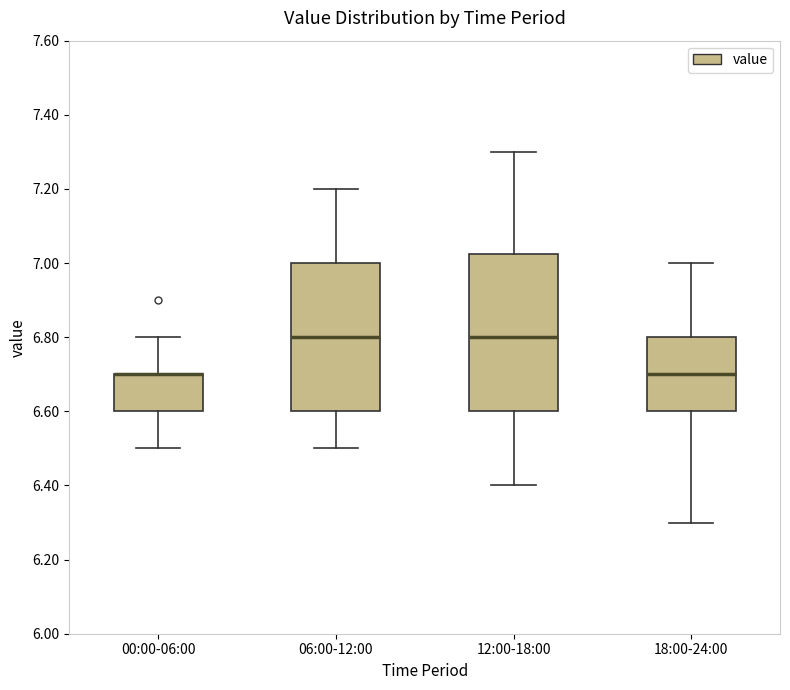

Reading left to right, transcribe this box plot: for each box, give where its median line is, the range the box spans, and where its two whiskers end, as read against the y-axis. The values are not printed on the chart, so give them approximately, as read against the axis.

00:00-06:00: median 6.70 (drawn on the box's upper edge), box 6.60 to 6.70, whiskers 6.50 to 6.80
06:00-12:00: median 6.80, box 6.60 to 7.00, whiskers 6.50 to 7.20
12:00-18:00: median 6.80, box 6.60 to 7.02, whiskers 6.40 to 7.30
18:00-24:00: median 6.70, box 6.60 to 6.80, whiskers 6.30 to 7.00